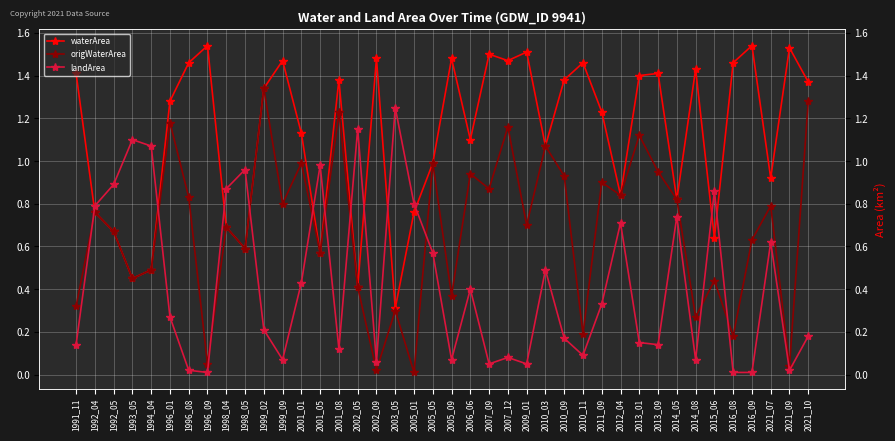

What is the difference between the second highest and second lowest values in the origWaterArea series?

1.3